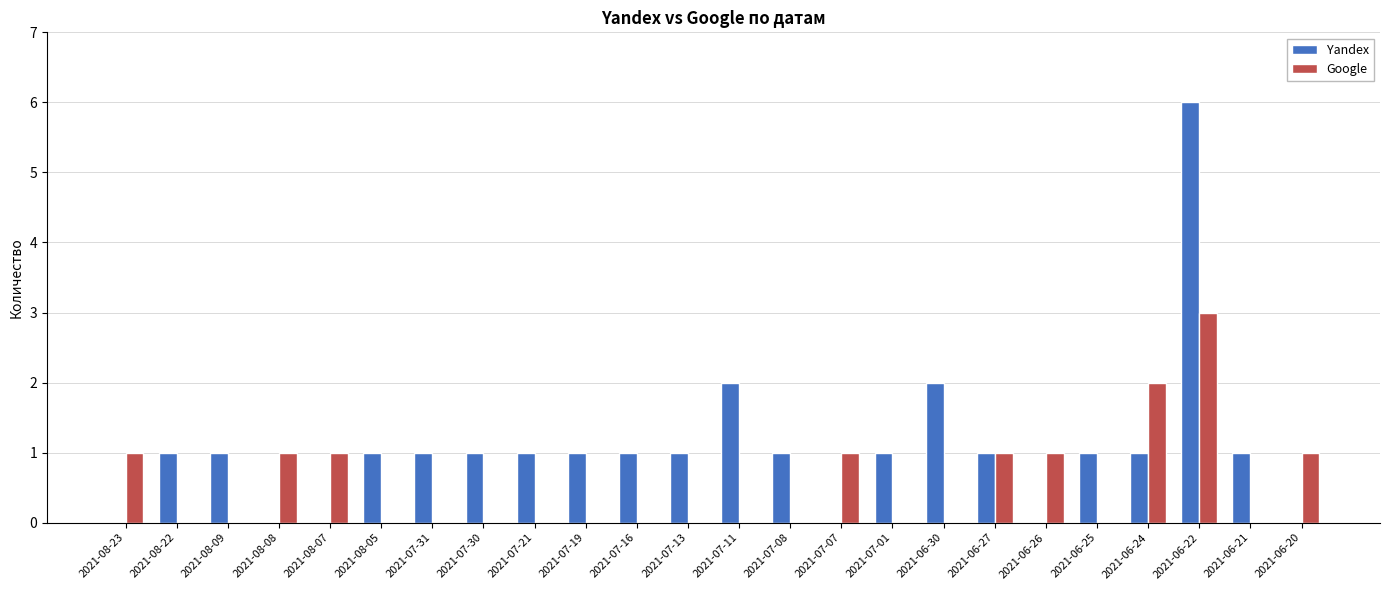

Reading left to right, extract all data points from this chart.

Yandex: 2021-08-23=0	2021-08-22=1	2021-08-09=1	2021-08-08=0	2021-08-07=0	2021-08-05=1	2021-07-31=1	2021-07-30=1	2021-07-21=1	2021-07-19=1	2021-07-16=1	2021-07-13=1	2021-07-11=2	2021-07-08=1	2021-07-07=0	2021-07-01=1	2021-06-30=2	2021-06-27=1	2021-06-26=0	2021-06-25=1	2021-06-24=1	2021-06-22=6	2021-06-21=1	2021-06-20=0
Google: 2021-08-23=1	2021-08-22=0	2021-08-09=0	2021-08-08=1	2021-08-07=1	2021-08-05=0	2021-07-31=0	2021-07-30=0	2021-07-21=0	2021-07-19=0	2021-07-16=0	2021-07-13=0	2021-07-11=0	2021-07-08=0	2021-07-07=1	2021-07-01=0	2021-06-30=0	2021-06-27=1	2021-06-26=1	2021-06-25=0	2021-06-24=2	2021-06-22=3	2021-06-21=0	2021-06-20=1